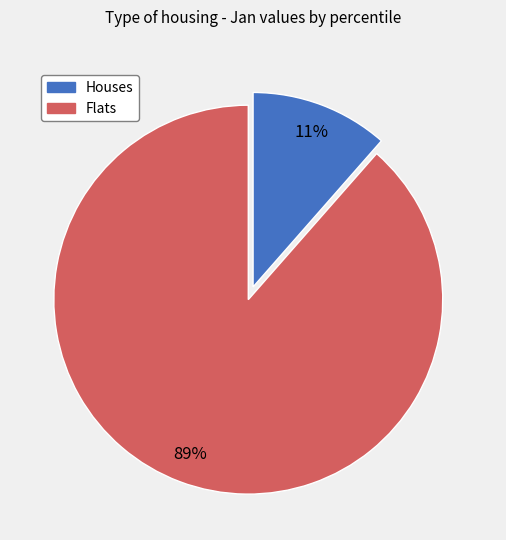

To the nearest percent, what percentage of the pie is Houses?

11%